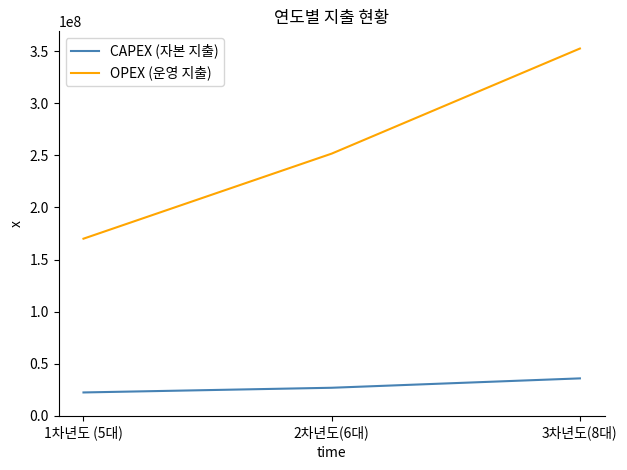

At which label does OPEX (운영 지출) reach its peak?

3차년도(8대)